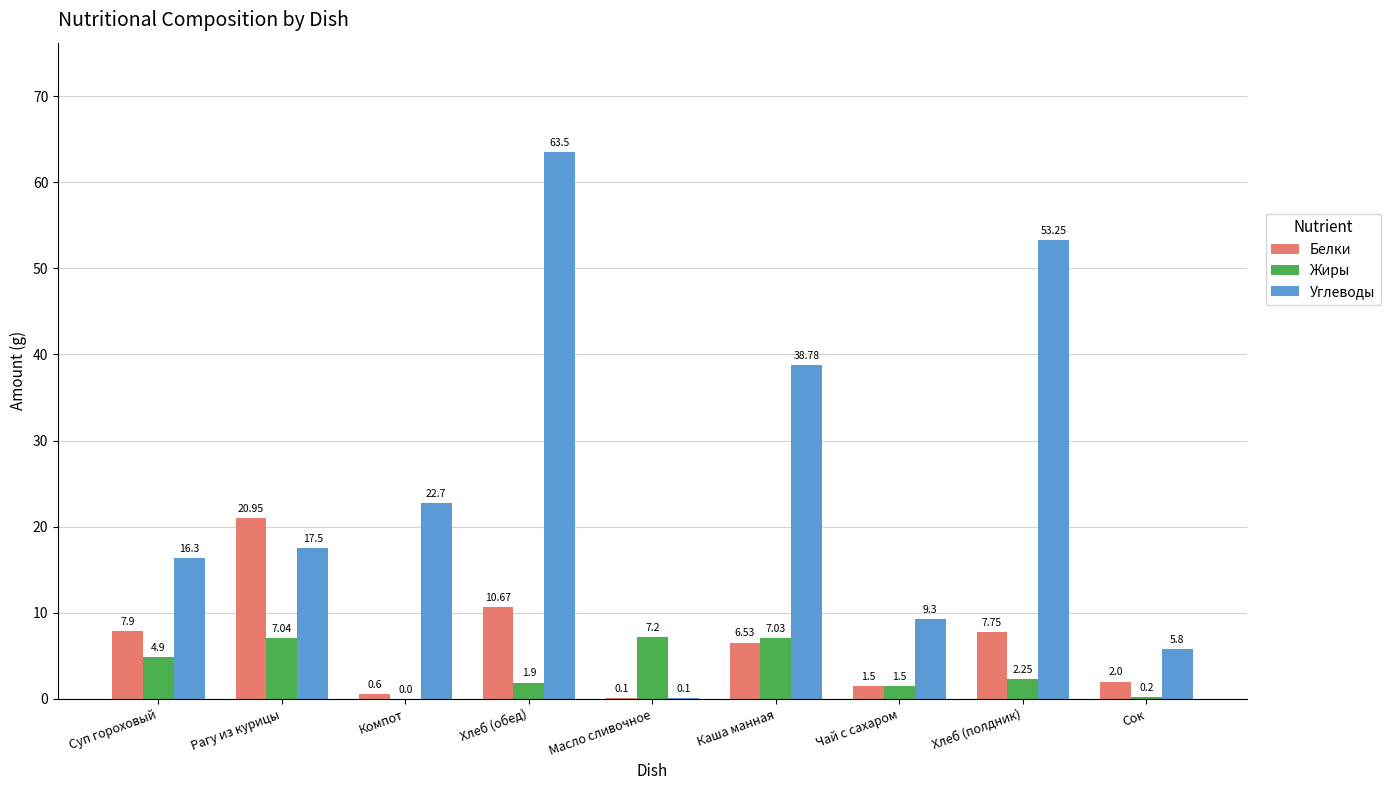

The value of Белки at Хлеб (обед) is 15.6. True or false?

False